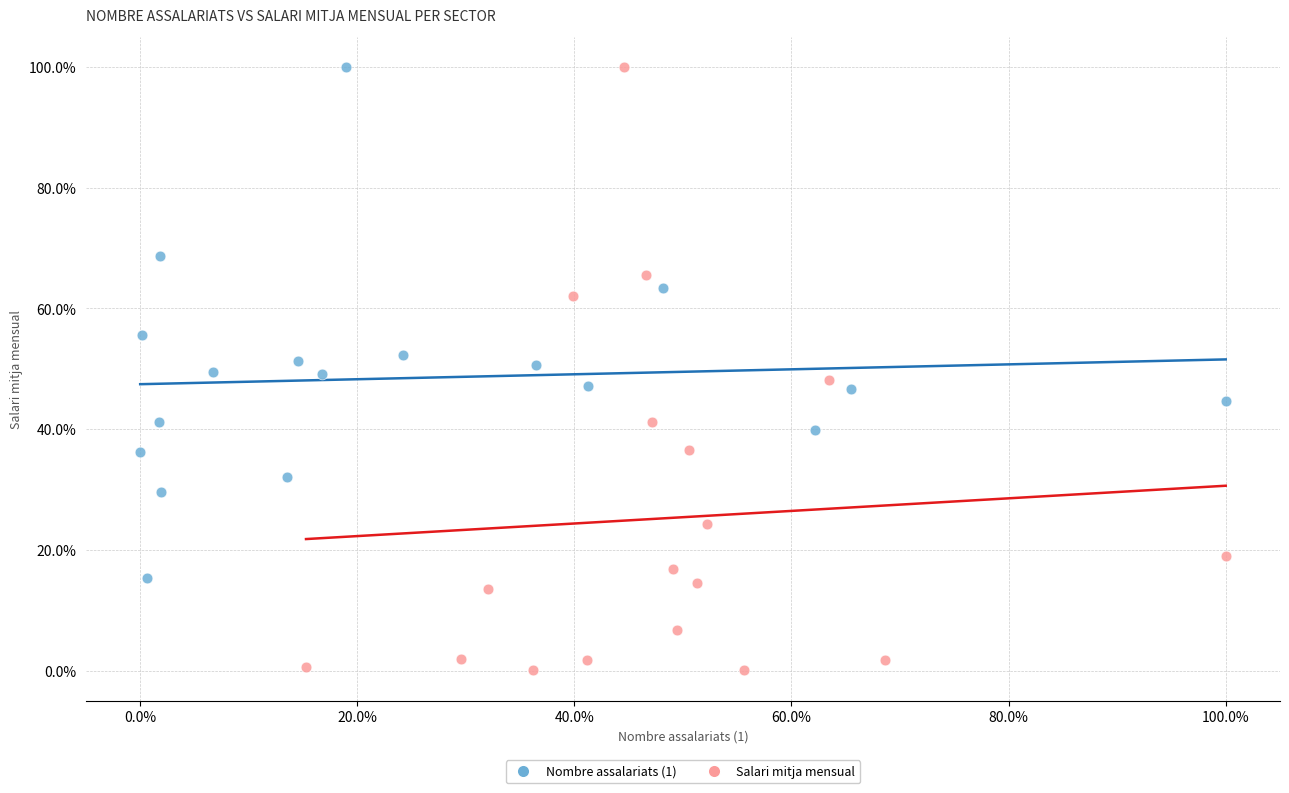

What are all the series names shown in the legend?

Nombre assalariats (1), Salari mitja mensual